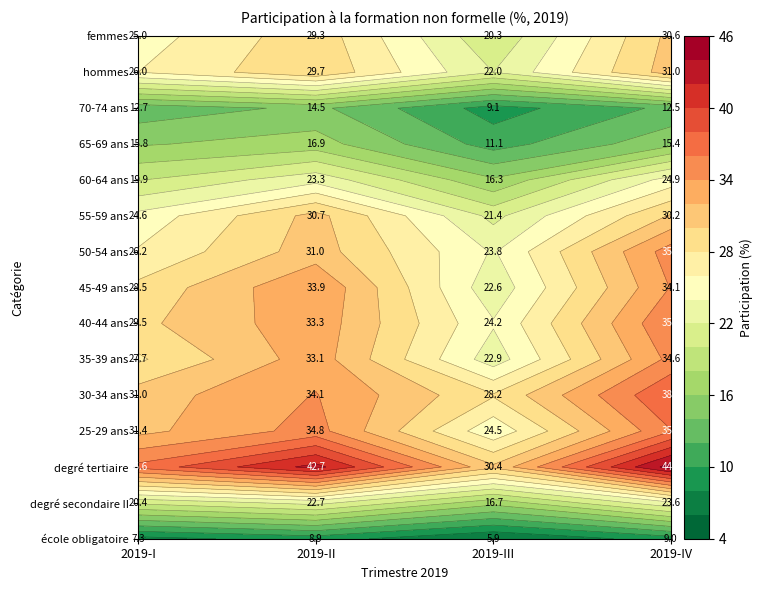

What is the sum of the 50-54 ans values at 2019-I and 2019-III?

50.0